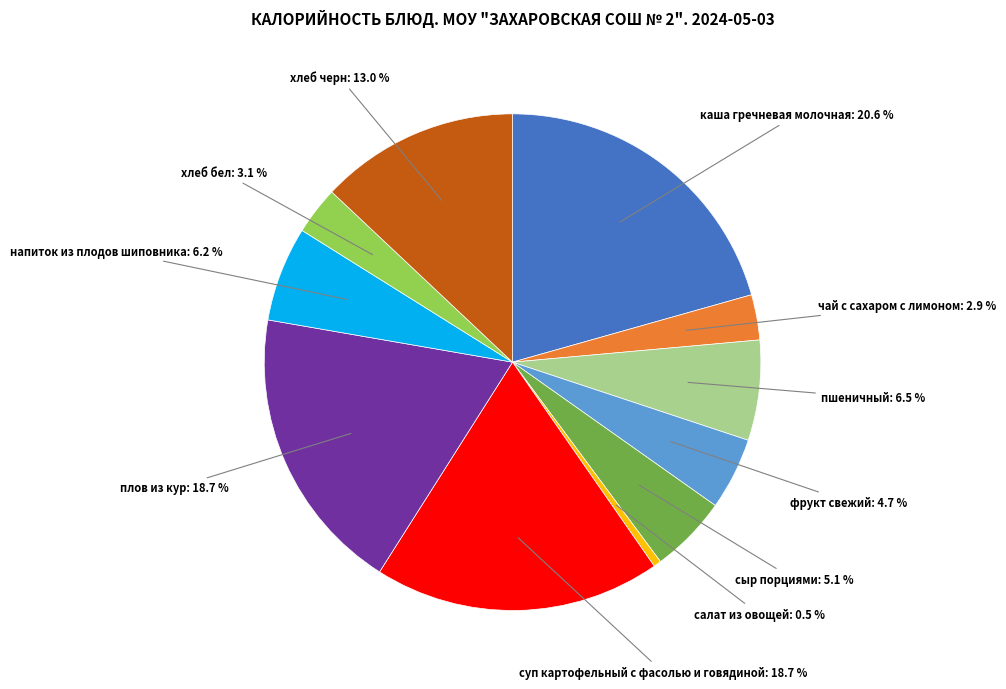

Does any single category account for the majority?

No